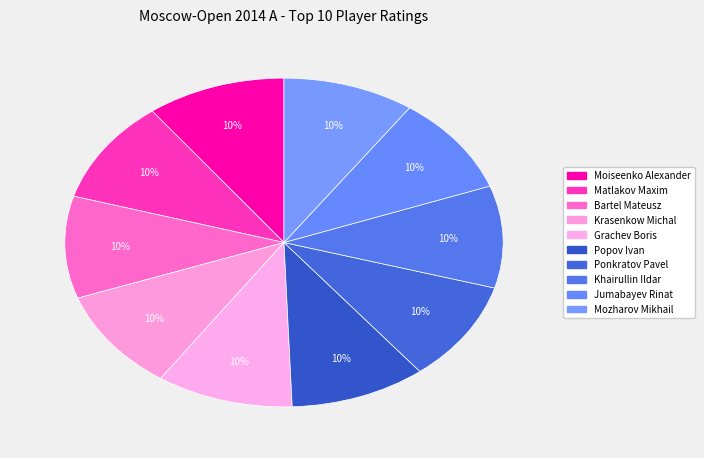

How many slices are in this pie chart?

10